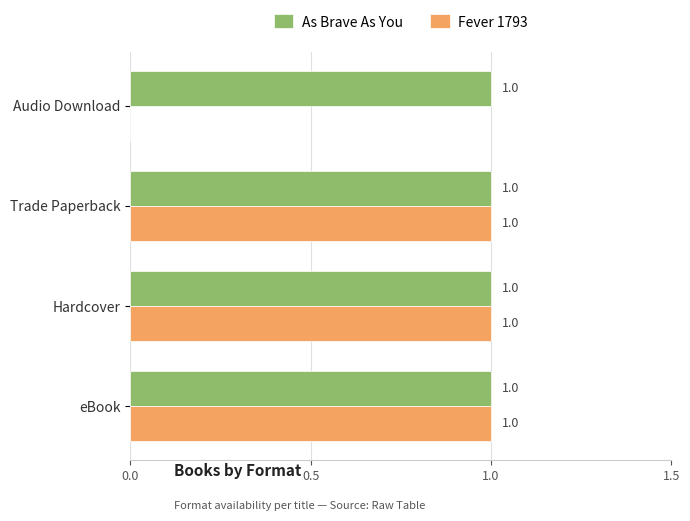

At which label is Fever 1793 closest to 0?

Audio Download